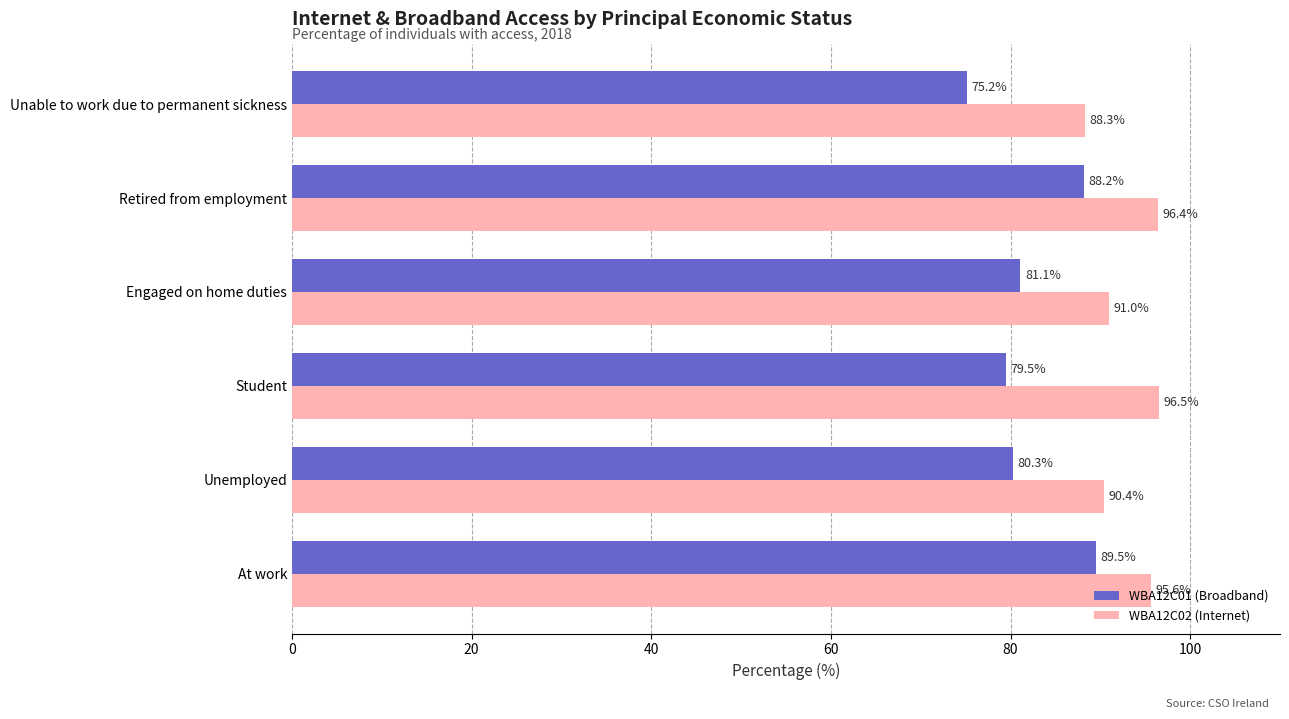

Rank the series at Unemployed from lowest to highest value.

WBA12C01 (Broadband), WBA12C02 (Internet)